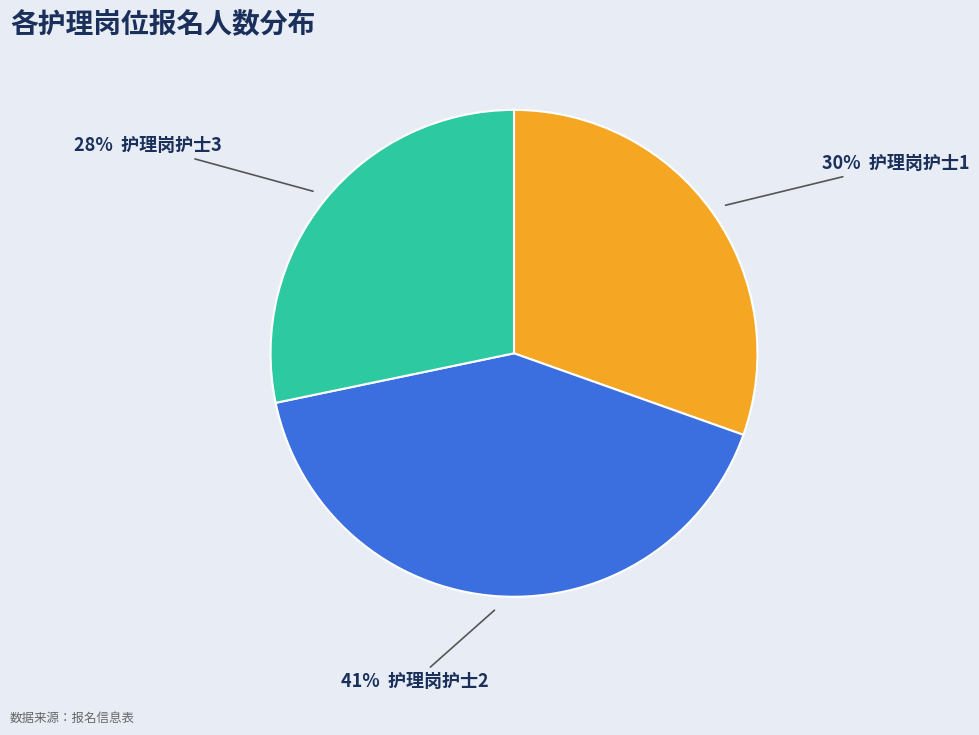

Is there any slice that represents more than half of the pie?

No